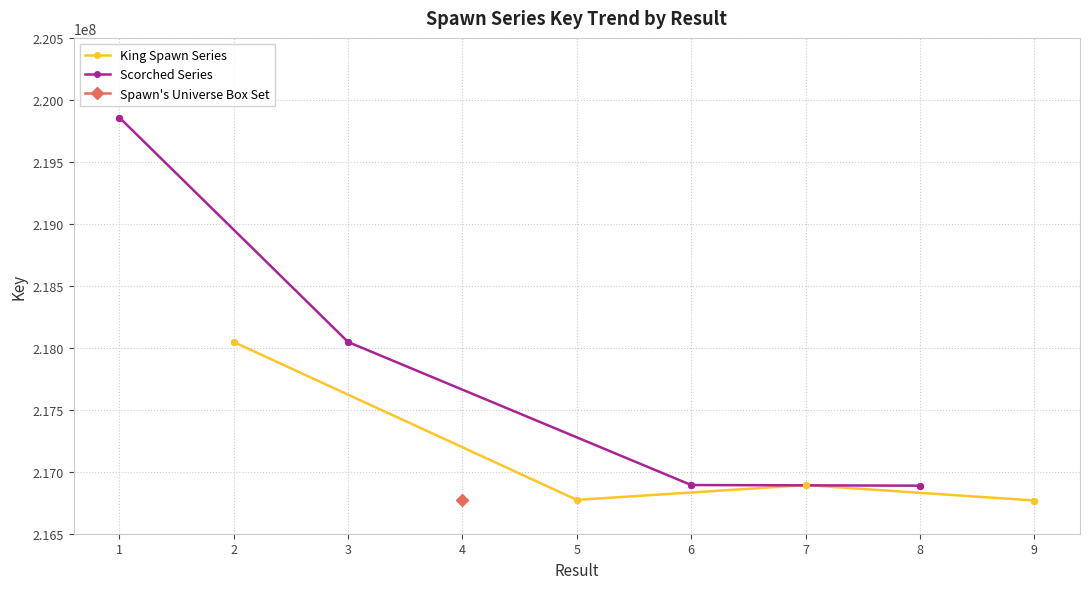

Which series has the largest total across all categories?

Scorched Series